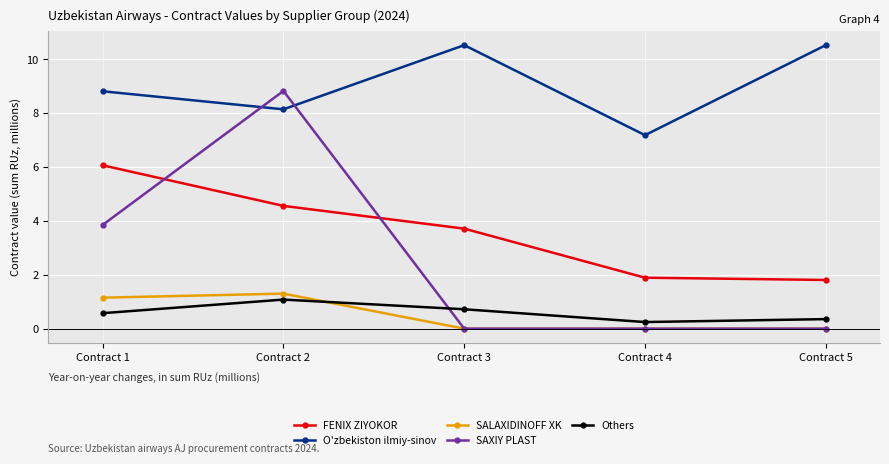

Is it true that SALAXIDINOFF XK equals -0.5 at Contract 4?

False